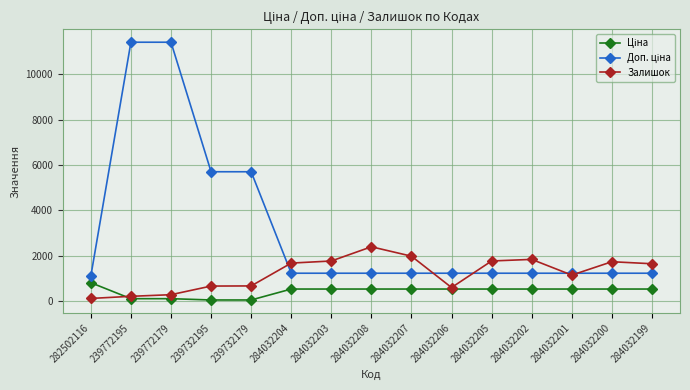

What is the spread (max minus min) of values at 284032199?

1114.0